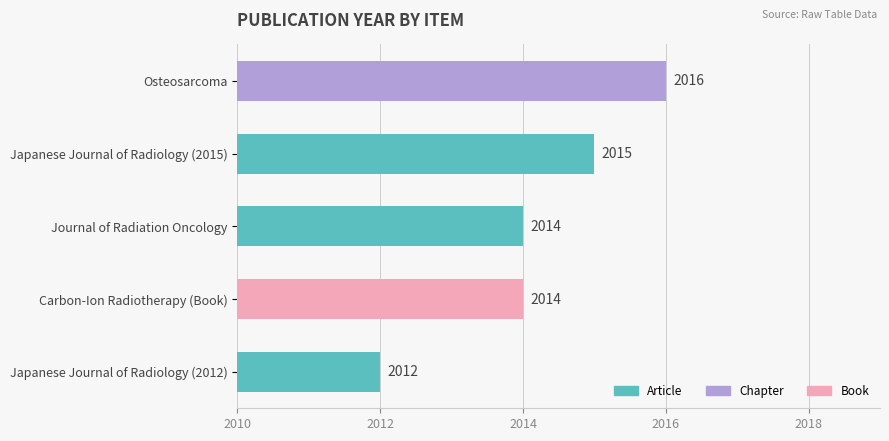

True or false: the data shows 2016 at Osteosarcoma.

True